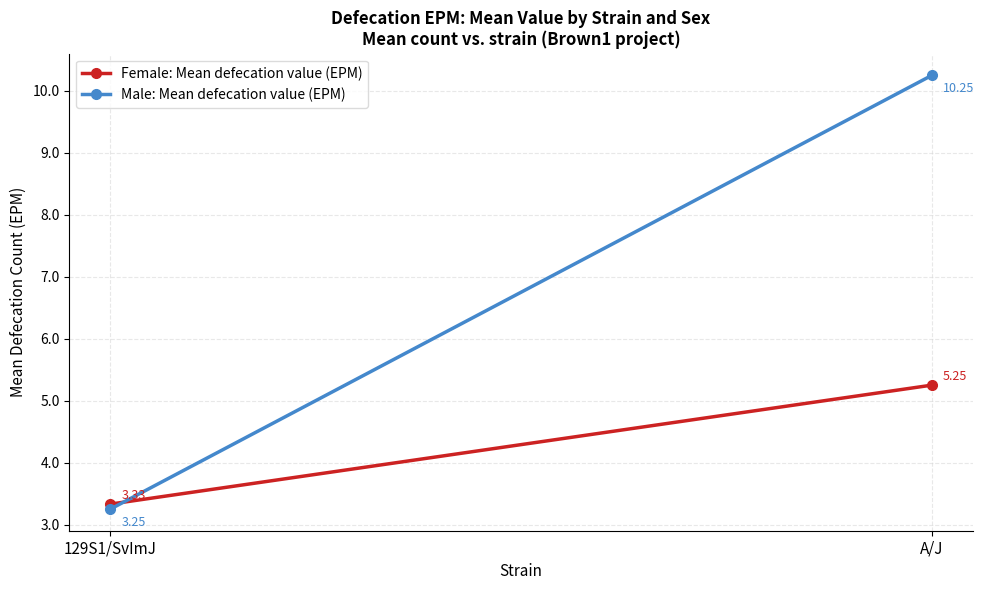

What is the sum of the Female: Mean defecation value (EPM) values at 129S1/SvImJ and A/J?

8.6